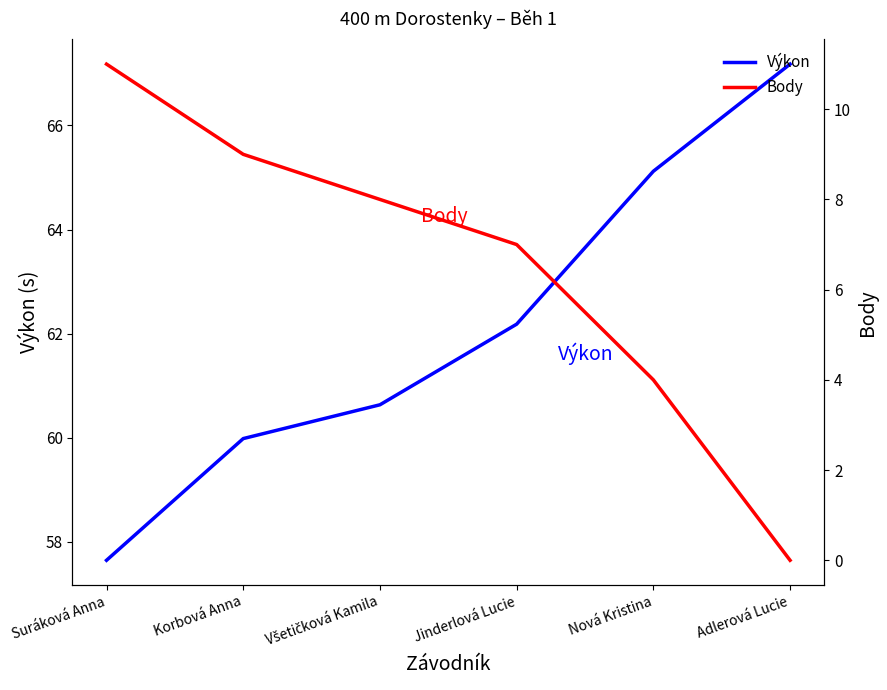

How many lines are shown in the chart?

2